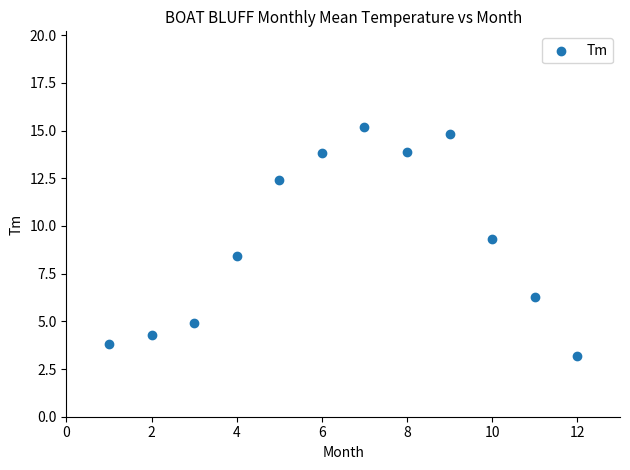

What is the range of Y values (max minus min)?

12.0